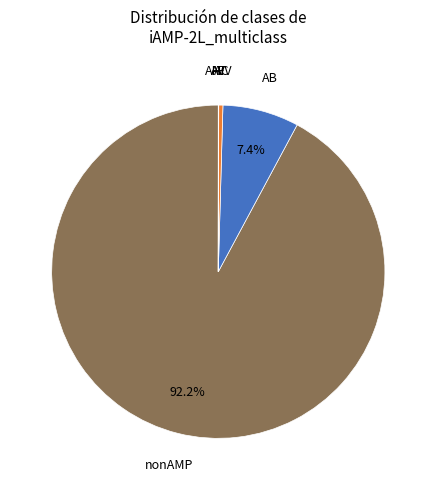

Which slice is the largest?

nonAMP